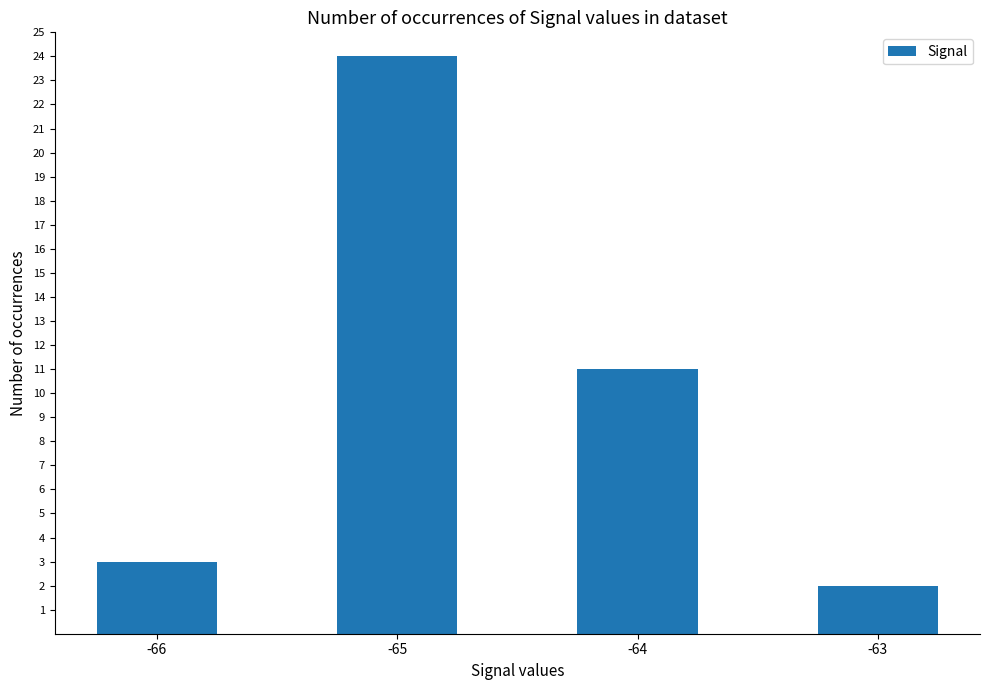

Which category has the highest value across all series?

-65